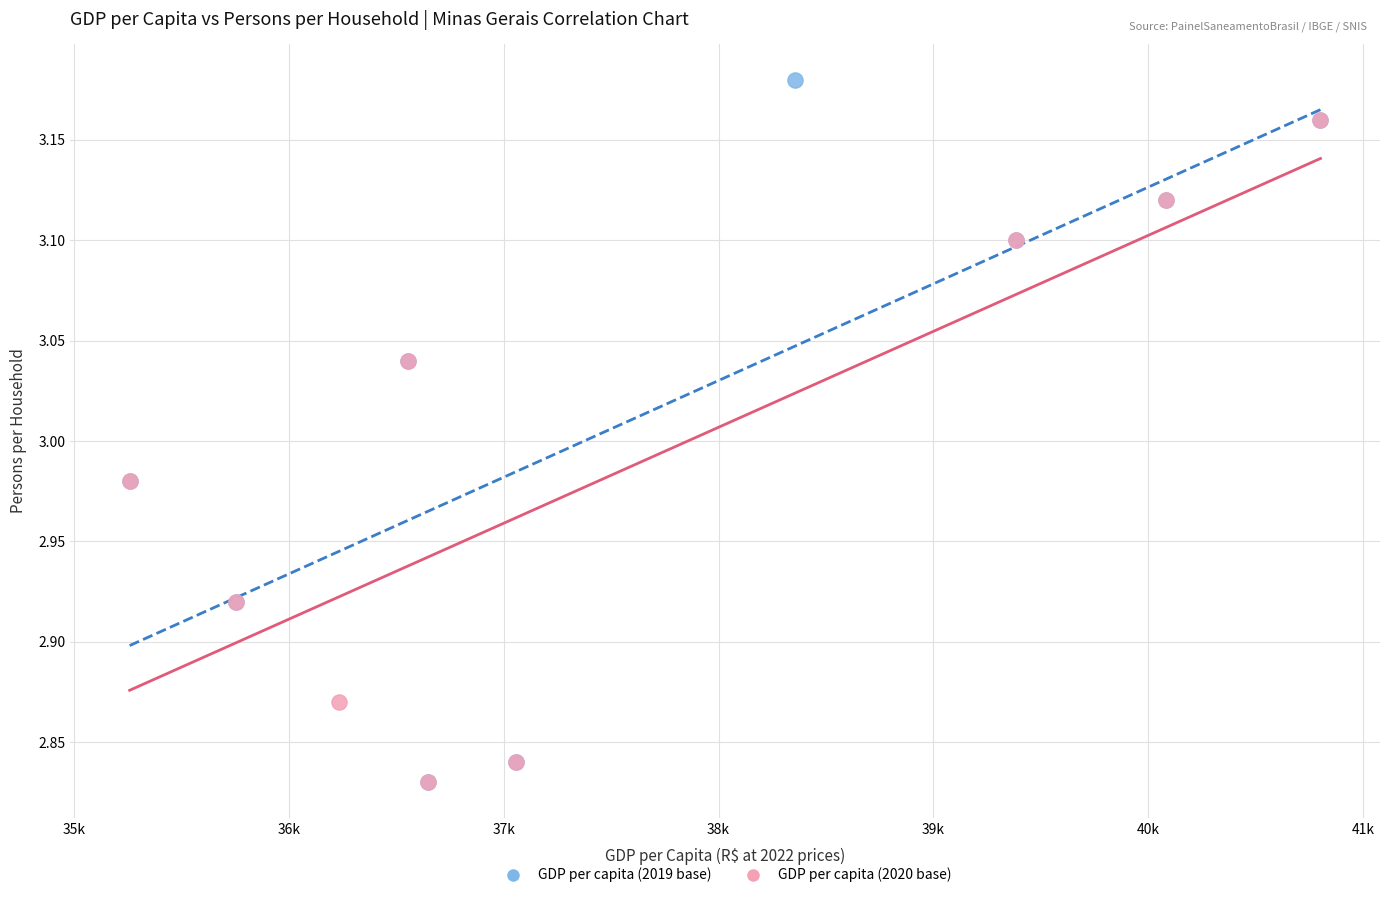

Which series contains the highest Y value?

GDP per capita (2019 base)